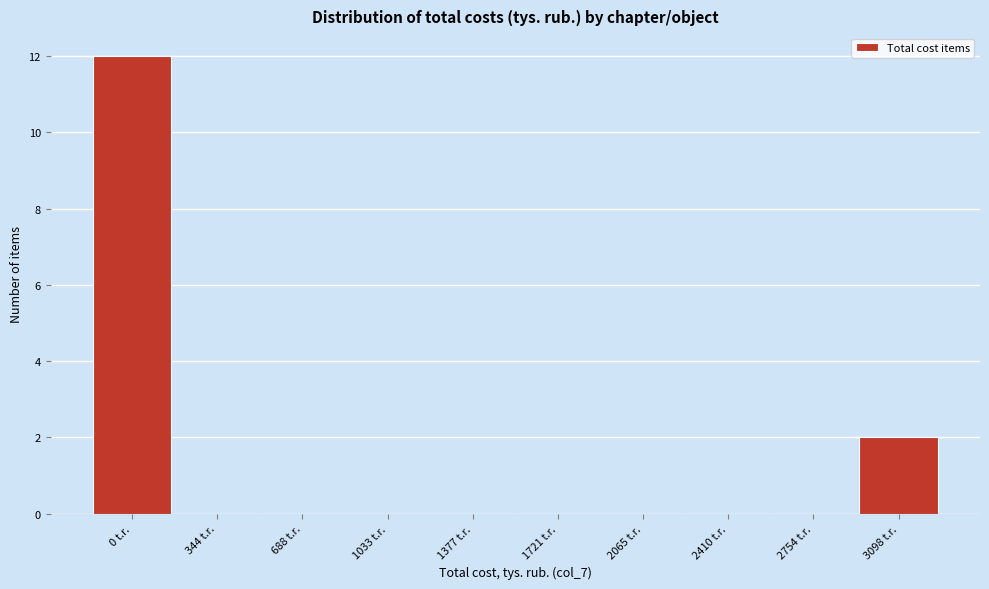

Reading left to right, what are all the values shown in this chart?

0 t.r.=12	344 t.r.=0	688 t.r.=0	1033 t.r.=0	1377 t.r.=0	1721 t.r.=0	2065 t.r.=0	2410 t.r.=0	2754 t.r.=0	3098 t.r.=2